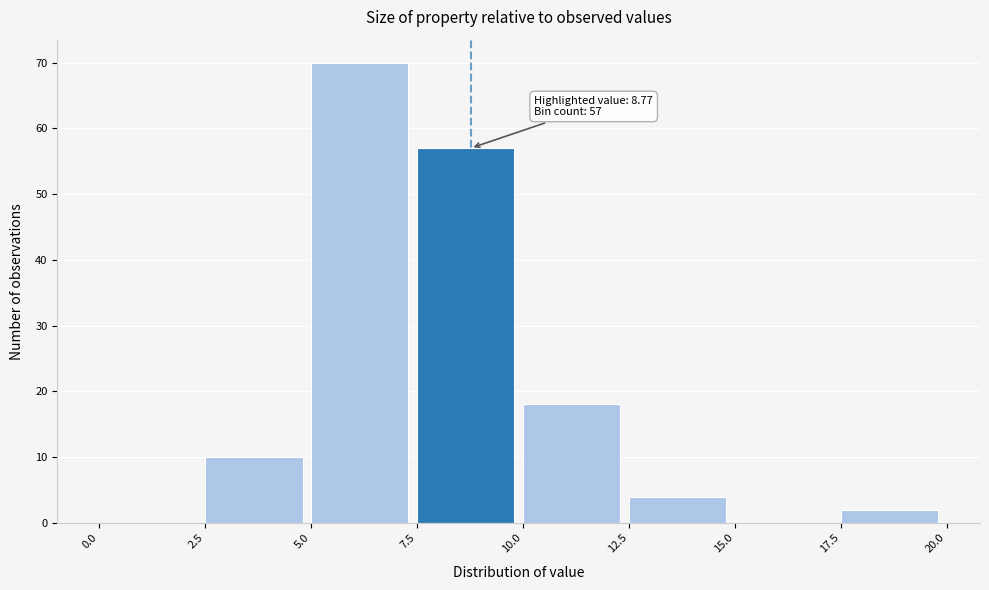

Which range on the x-axis has the tallest bar?

5.0 to 7.5